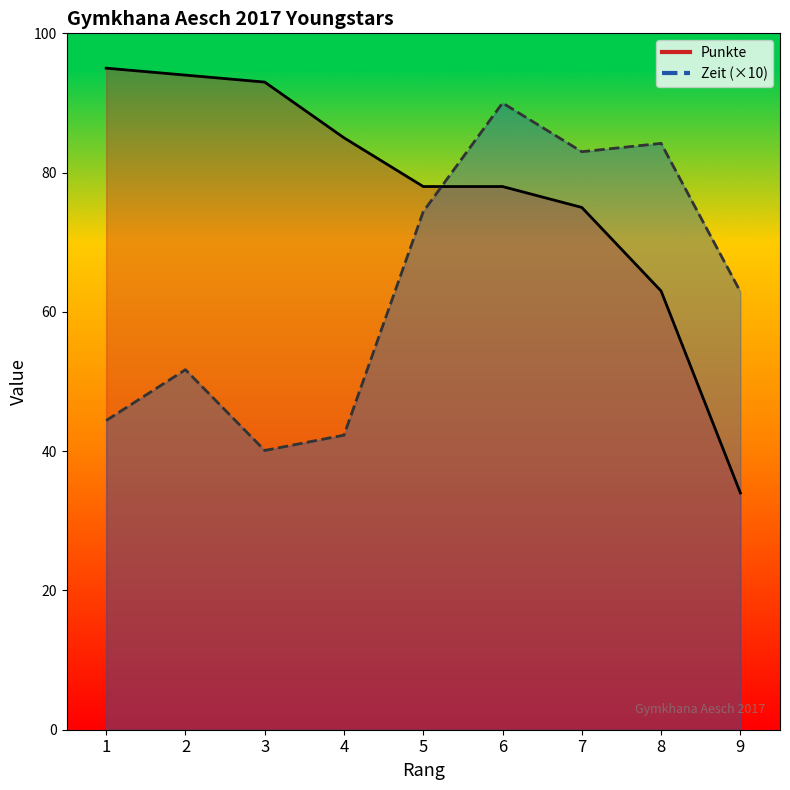

How many lines are shown in the chart?

2